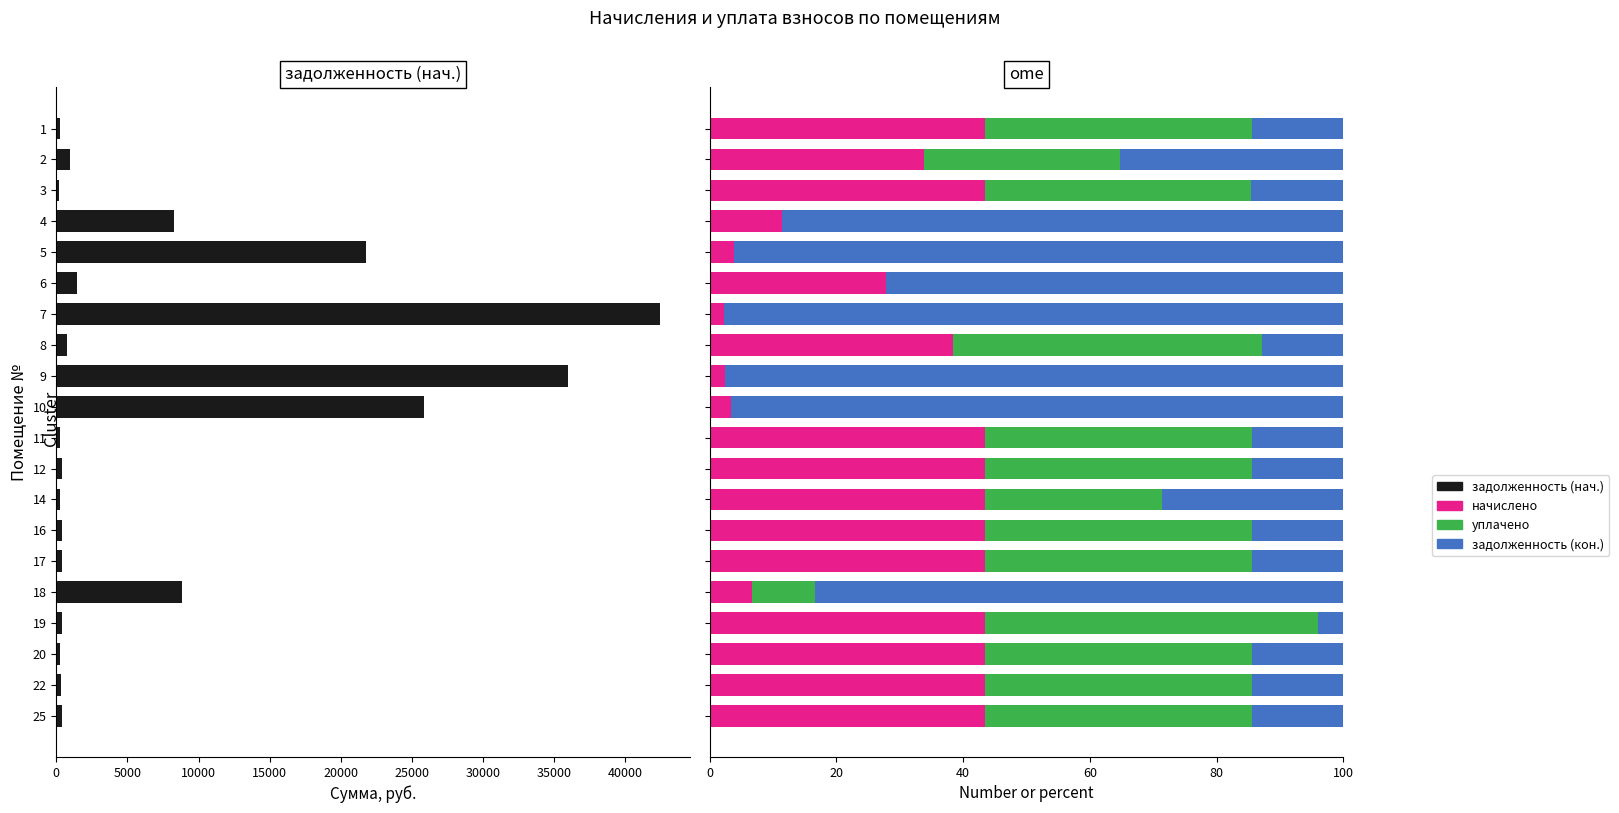

What is the average value of the начислено series?

30.4